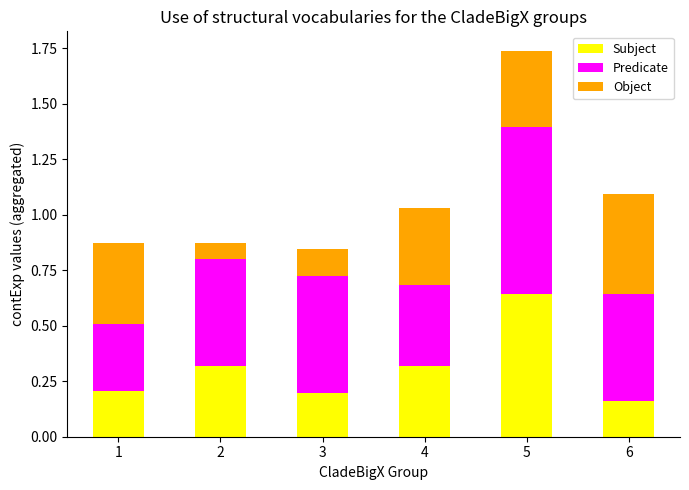

What are all the series names shown in the legend?

Subject, Predicate, Object